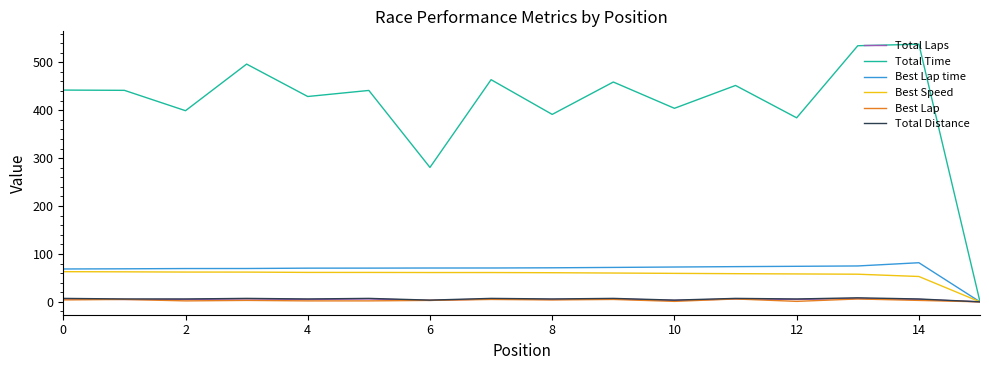

Which series has the widest spread of values?

Total Time